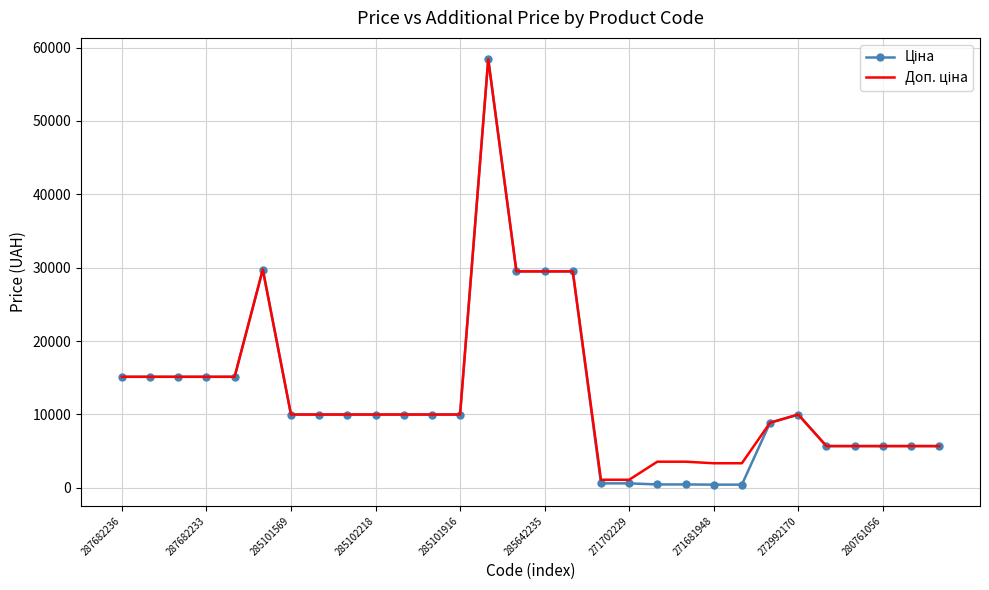

What is the maximum value shown in the chart?

58426.5